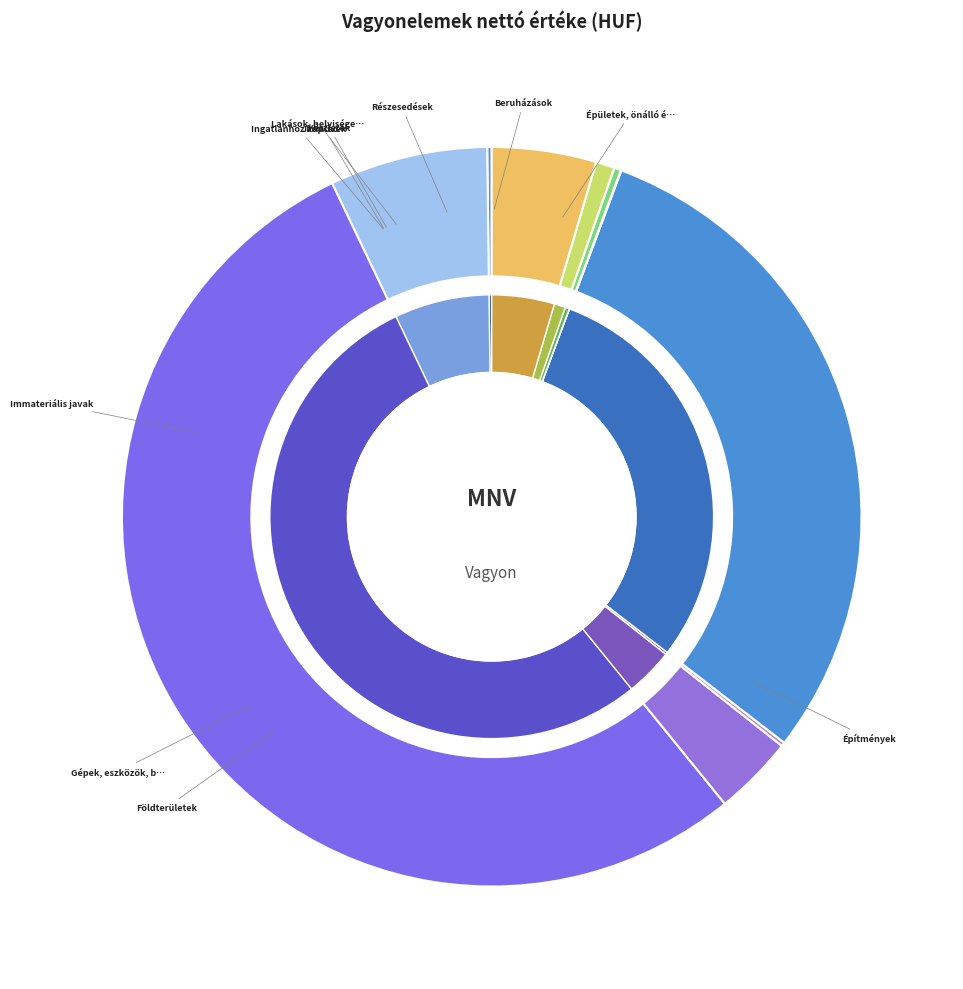

What is the change in value from Beruházások to Részesedések?

+185850316967